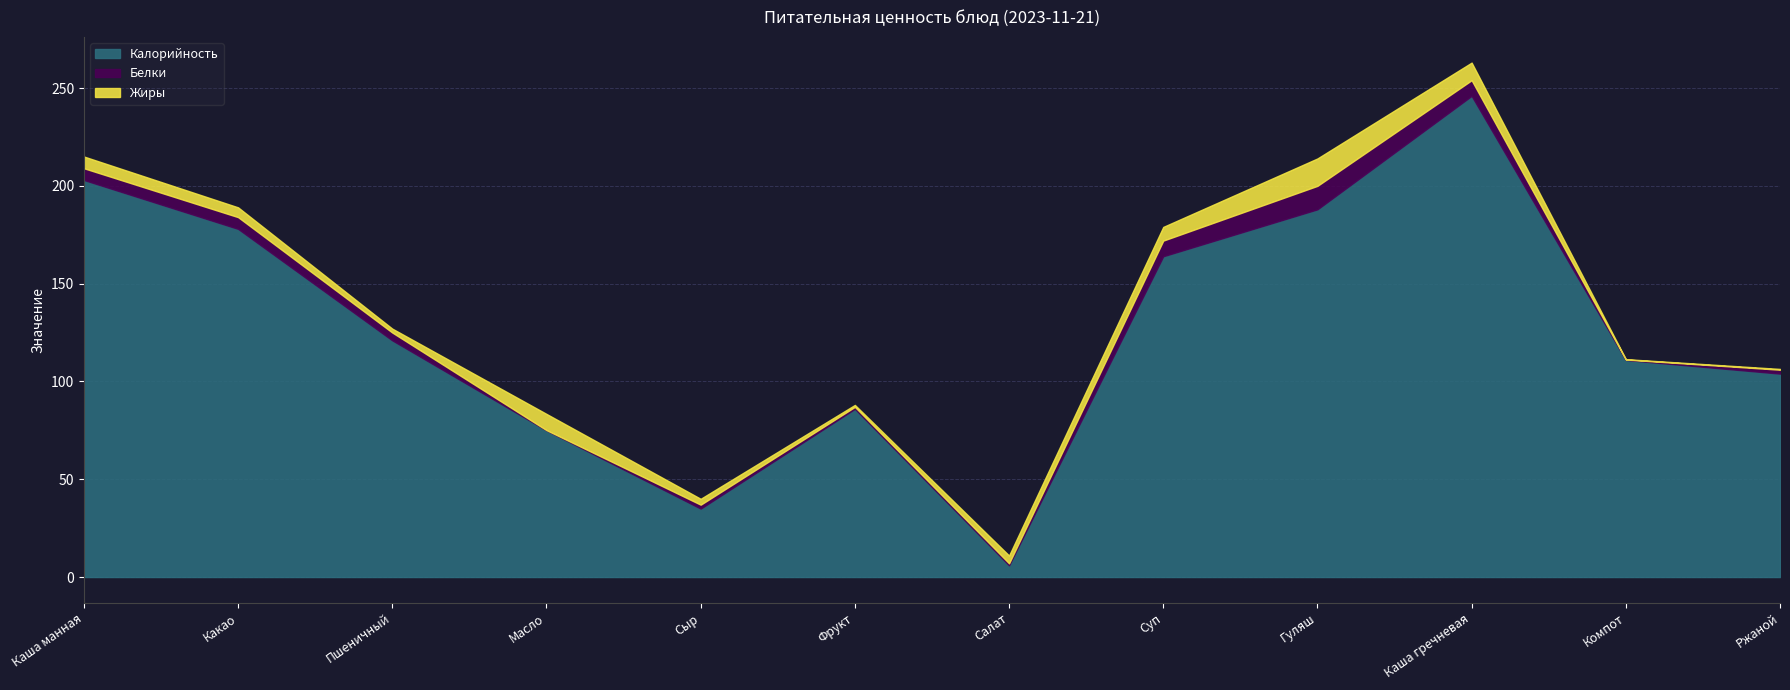

Is it true that Калорийность equals 78.7 at Гуляш?

False